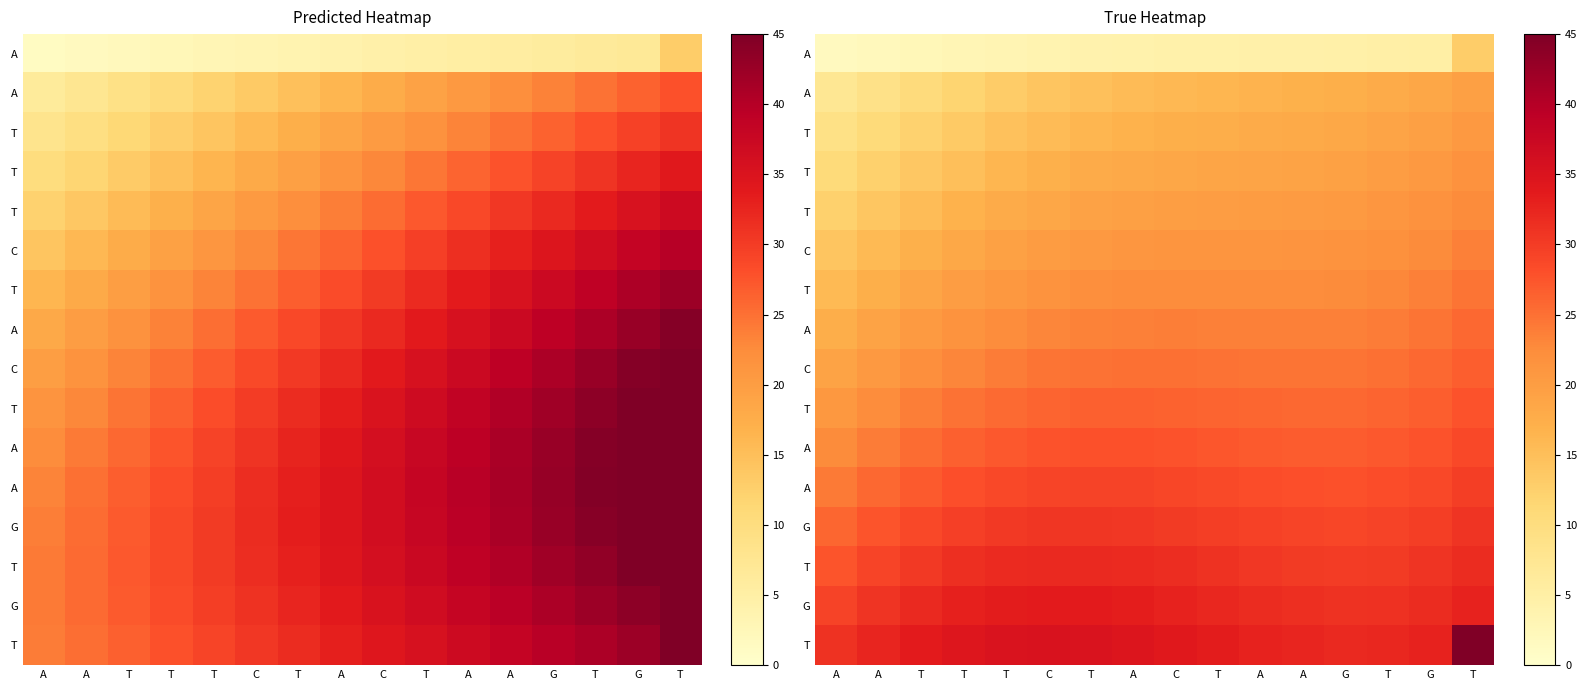

Which has a higher value, T or T?

T